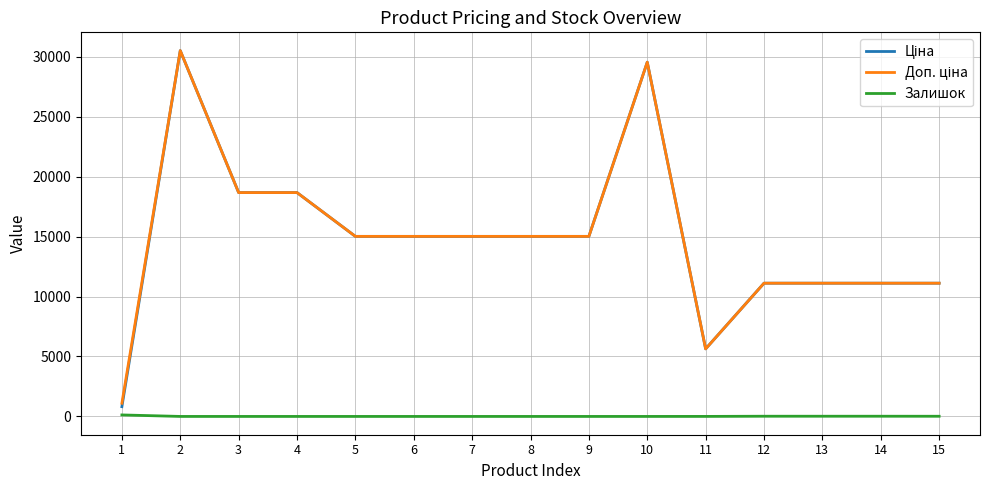

Is it true that Доп. ціна equals 15019.2 at 7?

True